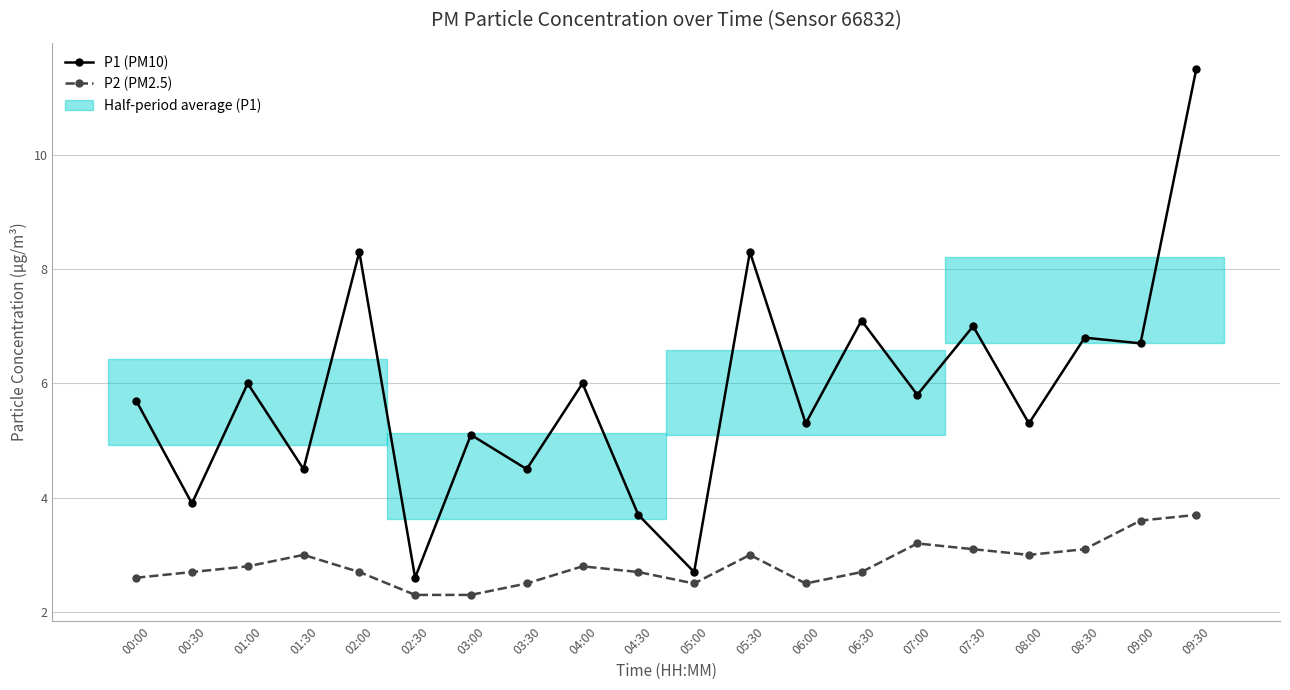

The P1 (PM10) series shows 7.7 at 01:30. True or false?

False